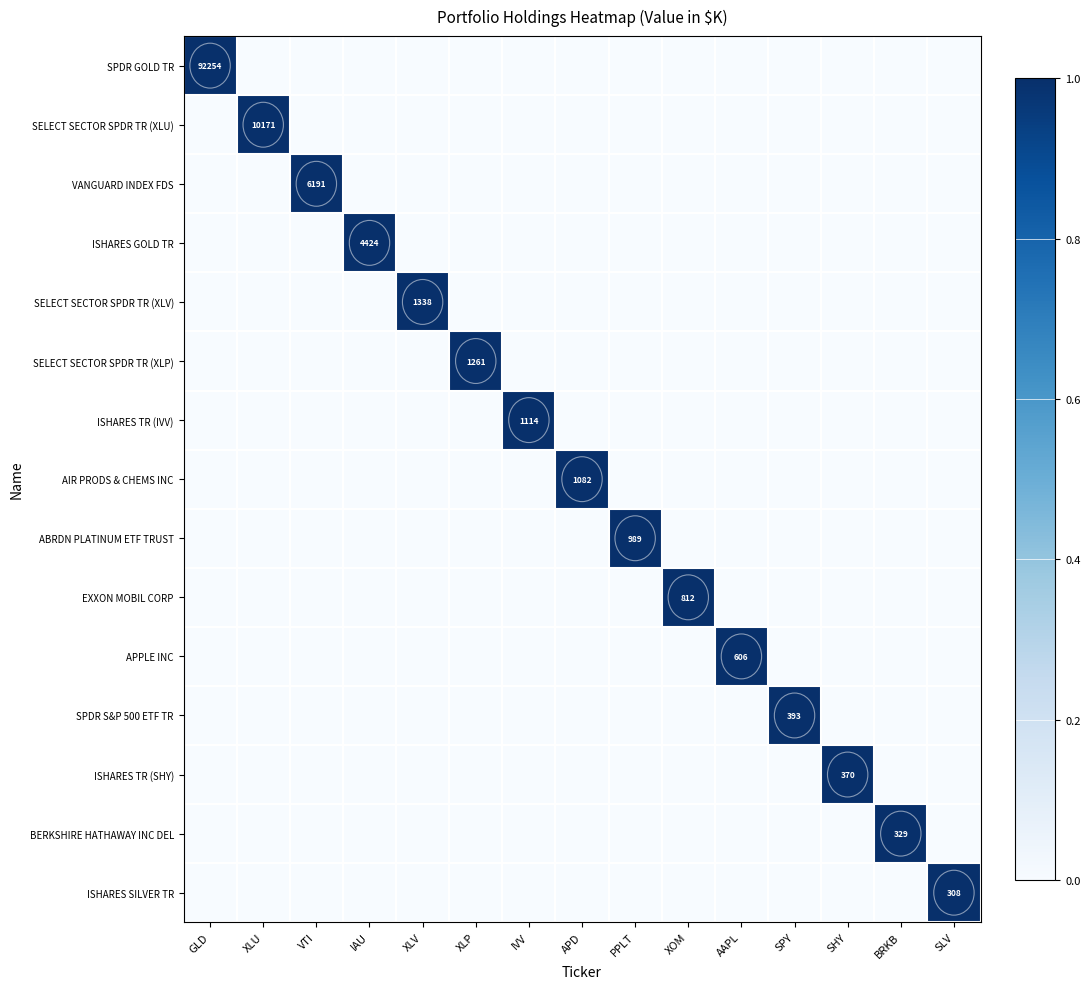

How many values in SPDR GOLD TR are above zero?

1